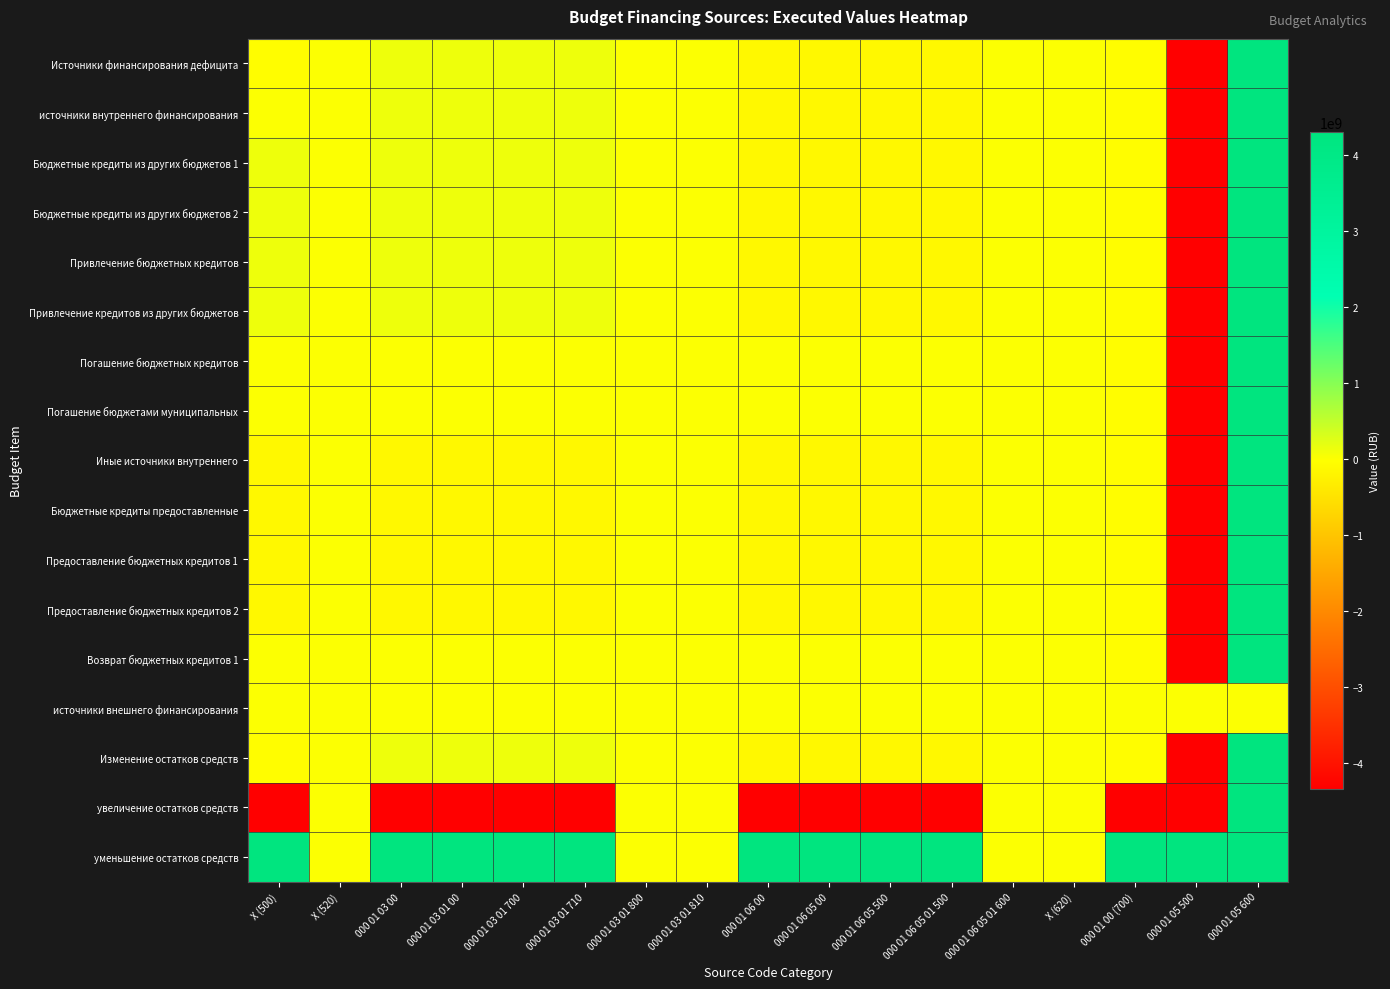

Reading right to left, list all the values displayed in this chart.

Источники финансирования дефицита: 000 01 05 600=4301990666.9	000 01 05 500=-4337083460.0	000 01 00 (700)=-35092793.1	X (620)=0.0	000 01 06 05 01 600=0.0	000 01 06 05 01 500=-118849867.5	000 01 06 05 500=-118849867.5	000 01 06 05 00=-118849867.5	000 01 06 00=-118849867.5	000 01 03 01 810=0.0	000 01 03 01 800=0.0	000 01 03 01 710=118849867.5	000 01 03 01 700=118849867.5	000 01 03 01 00=118849867.5	000 01 03 00=118849867.5	X (520)=0.0	X (500)=-35092793.1
источники внутреннего финансирования: 000 01 05 600=4301990666.9	000 01 05 500=-4337083460.0	000 01 00 (700)=-35092793.1	X (620)=0.0	000 01 06 05 01 600=0.0	000 01 06 05 01 500=-118849867.5	000 01 06 05 500=-118849867.5	000 01 06 05 00=-118849867.5	000 01 06 00=-118849867.5	000 01 03 01 810=0.0	000 01 03 01 800=0.0	000 01 03 01 710=118849867.5	000 01 03 01 700=118849867.5	000 01 03 01 00=118849867.5	000 01 03 00=118849867.5	X (520)=0.0	X (500)=0.0
Бюджетные кредиты из других бюджетов 1: 000 01 05 600=4301990666.9	000 01 05 500=-4337083460.0	000 01 00 (700)=-35092793.1	X (620)=0.0	000 01 06 05 01 600=0.0	000 01 06 05 01 500=-118849867.5	000 01 06 05 500=-118849867.5	000 01 06 05 00=-118849867.5	000 01 06 00=-118849867.5	000 01 03 01 810=0.0	000 01 03 01 800=0.0	000 01 03 01 710=118849867.5	000 01 03 01 700=118849867.5	000 01 03 01 00=118849867.5	000 01 03 00=118849867.5	X (520)=0.0	X (500)=118849867.5
Бюджетные кредиты из других бюджетов 2: 000 01 05 600=4301990666.9	000 01 05 500=-4337083460.0	000 01 00 (700)=-35092793.1	X (620)=0.0	000 01 06 05 01 600=0.0	000 01 06 05 01 500=-118849867.5	000 01 06 05 500=-118849867.5	000 01 06 05 00=-118849867.5	000 01 06 00=-118849867.5	000 01 03 01 810=0.0	000 01 03 01 800=0.0	000 01 03 01 710=118849867.5	000 01 03 01 700=118849867.5	000 01 03 01 00=118849867.5	000 01 03 00=118849867.5	X (520)=0.0	X (500)=118849867.5
Привлечение бюджетных кредитов: 000 01 05 600=4301990666.9	000 01 05 500=-4337083460.0	000 01 00 (700)=-35092793.1	X (620)=0.0	000 01 06 05 01 600=0.0	000 01 06 05 01 500=-118849867.5	000 01 06 05 500=-118849867.5	000 01 06 05 00=-118849867.5	000 01 06 00=-118849867.5	000 01 03 01 810=0.0	000 01 03 01 800=0.0	000 01 03 01 710=118849867.5	000 01 03 01 700=118849867.5	000 01 03 01 00=118849867.5	000 01 03 00=118849867.5	X (520)=0.0	X (500)=118849867.5
Привлечение кредитов из других бюджетов: 000 01 05 600=4301990666.9	000 01 05 500=-4337083460.0	000 01 00 (700)=-35092793.1	X (620)=0.0	000 01 06 05 01 600=0.0	000 01 06 05 01 500=-118849867.5	000 01 06 05 500=-118849867.5	000 01 06 05 00=-118849867.5	000 01 06 00=-118849867.5	000 01 03 01 810=0.0	000 01 03 01 800=0.0	000 01 03 01 710=118849867.5	000 01 03 01 700=118849867.5	000 01 03 01 00=118849867.5	000 01 03 00=118849867.5	X (520)=0.0	X (500)=118849867.5
Погашение бюджетных кредитов: 000 01 05 600=4301990666.9	000 01 05 500=-4337083460.0	000 01 00 (700)=-35092793.1	X (620)=0.0	000 01 06 05 01 600=0.0	000 01 06 05 01 500=0.0	000 01 06 05 500=0.0	000 01 06 05 00=0.0	000 01 06 00=0.0	000 01 03 01 810=0.0	000 01 03 01 800=0.0	000 01 03 01 710=0.0	000 01 03 01 700=0.0	000 01 03 01 00=0.0	000 01 03 00=0.0	X (520)=0.0	X (500)=0.0
Погашение бюджетами муниципальных: 000 01 05 600=4301990666.9	000 01 05 500=-4337083460.0	000 01 00 (700)=-35092793.1	X (620)=0.0	000 01 06 05 01 600=0.0	000 01 06 05 01 500=0.0	000 01 06 05 500=0.0	000 01 06 05 00=0.0	000 01 06 00=0.0	000 01 03 01 810=0.0	000 01 03 01 800=0.0	000 01 03 01 710=0.0	000 01 03 01 700=0.0	000 01 03 01 00=0.0	000 01 03 00=0.0	X (520)=0.0	X (500)=0.0
Иные источники внутреннего: 000 01 05 600=4301990666.9	000 01 05 500=-4337083460.0	000 01 00 (700)=-35092793.1	X (620)=0.0	000 01 06 05 01 600=0.0	000 01 06 05 01 500=-118849867.5	000 01 06 05 500=-118849867.5	000 01 06 05 00=-118849867.5	000 01 06 00=-118849867.5	000 01 03 01 810=0.0	000 01 03 01 800=0.0	000 01 03 01 710=-118849867.5	000 01 03 01 700=-118849867.5	000 01 03 01 00=-118849867.5	000 01 03 00=-118849867.5	X (520)=0.0	X (500)=-118849867.5
Бюджетные кредиты предоставленные: 000 01 05 600=4301990666.9	000 01 05 500=-4337083460.0	000 01 00 (700)=-35092793.1	X (620)=0.0	000 01 06 05 01 600=0.0	000 01 06 05 01 500=-118849867.5	000 01 06 05 500=-118849867.5	000 01 06 05 00=-118849867.5	000 01 06 00=-118849867.5	000 01 03 01 810=0.0	000 01 03 01 800=0.0	000 01 03 01 710=-118849867.5	000 01 03 01 700=-118849867.5	000 01 03 01 00=-118849867.5	000 01 03 00=-118849867.5	X (520)=0.0	X (500)=-118849867.5
Предоставление бюджетных кредитов 1: 000 01 05 600=4301990666.9	000 01 05 500=-4337083460.0	000 01 00 (700)=-35092793.1	X (620)=0.0	000 01 06 05 01 600=0.0	000 01 06 05 01 500=-118849867.5	000 01 06 05 500=-118849867.5	000 01 06 05 00=-118849867.5	000 01 06 00=-118849867.5	000 01 03 01 810=0.0	000 01 03 01 800=0.0	000 01 03 01 710=-118849867.5	000 01 03 01 700=-118849867.5	000 01 03 01 00=-118849867.5	000 01 03 00=-118849867.5	X (520)=0.0	X (500)=-118849867.5
Предоставление бюджетных кредитов 2: 000 01 05 600=4301990666.9	000 01 05 500=-4337083460.0	000 01 00 (700)=-35092793.1	X (620)=0.0	000 01 06 05 01 600=0.0	000 01 06 05 01 500=-118849867.5	000 01 06 05 500=-118849867.5	000 01 06 05 00=-118849867.5	000 01 06 00=-118849867.5	000 01 03 01 810=0.0	000 01 03 01 800=0.0	000 01 03 01 710=-118849867.5	000 01 03 01 700=-118849867.5	000 01 03 01 00=-118849867.5	000 01 03 00=-118849867.5	X (520)=0.0	X (500)=-118849867.5
Возврат бюджетных кредитов 1: 000 01 05 600=4301990666.9	000 01 05 500=-4337083460.0	000 01 00 (700)=-35092793.1	X (620)=0.0	000 01 06 05 01 600=0.0	000 01 06 05 01 500=0.0	000 01 06 05 500=0.0	000 01 06 05 00=0.0	000 01 06 00=0.0	000 01 03 01 810=0.0	000 01 03 01 800=0.0	000 01 03 01 710=0.0	000 01 03 01 700=0.0	000 01 03 01 00=0.0	000 01 03 00=0.0	X (520)=0.0	X (500)=0.0
источники внешнего финансирования: 000 01 05 600=0.0	000 01 05 500=0.0	000 01 00 (700)=0.0	X (620)=0.0	000 01 06 05 01 600=0.0	000 01 06 05 01 500=0.0	000 01 06 05 500=0.0	000 01 06 05 00=0.0	000 01 06 00=0.0	000 01 03 01 810=0.0	000 01 03 01 800=0.0	000 01 03 01 710=0.0	000 01 03 01 700=0.0	000 01 03 01 00=0.0	000 01 03 00=0.0	X (520)=0.0	X (500)=0.0
Изменение остатков средств: 000 01 05 600=4301990666.9	000 01 05 500=-4337083460.0	000 01 00 (700)=-35092793.1	X (620)=0.0	000 01 06 05 01 600=0.0	000 01 06 05 01 500=-118849867.5	000 01 06 05 500=-118849867.5	000 01 06 05 00=-118849867.5	000 01 06 00=-118849867.5	000 01 03 01 810=0.0	000 01 03 01 800=0.0	000 01 03 01 710=118849867.5	000 01 03 01 700=118849867.5	000 01 03 01 00=118849867.5	000 01 03 00=118849867.5	X (520)=0.0	X (500)=-35092793.1
увеличение остатков средств: 000 01 05 600=4301990666.9	000 01 05 500=-4337083460.0	000 01 00 (700)=-4337083460.0	X (620)=0.0	000 01 06 05 01 600=0.0	000 01 06 05 01 500=-4337083460.0	000 01 06 05 500=-4337083460.0	000 01 06 05 00=-4337083460.0	000 01 06 00=-4337083460.0	000 01 03 01 810=0.0	000 01 03 01 800=0.0	000 01 03 01 710=-4337083460.0	000 01 03 01 700=-4337083460.0	000 01 03 01 00=-4337083460.0	000 01 03 00=-4337083460.0	X (520)=0.0	X (500)=-4337083460.0
уменьшение остатков средств: 000 01 05 600=4301990666.9	000 01 05 500=4301990666.9	000 01 00 (700)=4301990666.9	X (620)=0.0	000 01 06 05 01 600=0.0	000 01 06 05 01 500=4301990666.9	000 01 06 05 500=4301990666.9	000 01 06 05 00=4301990666.9	000 01 06 00=4301990666.9	000 01 03 01 810=0.0	000 01 03 01 800=0.0	000 01 03 01 710=4301990666.9	000 01 03 01 700=4301990666.9	000 01 03 01 00=4301990666.9	000 01 03 00=4301990666.9	X (520)=0.0	X (500)=4301990666.9